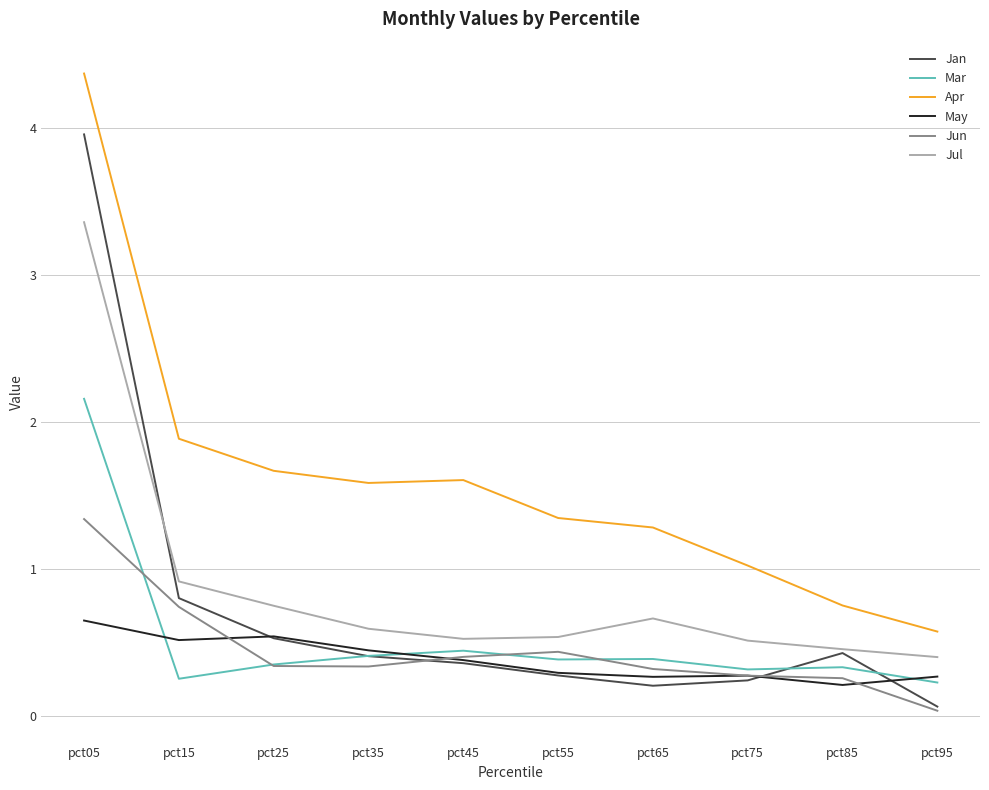

What value does the May series have at pct25?

0.5